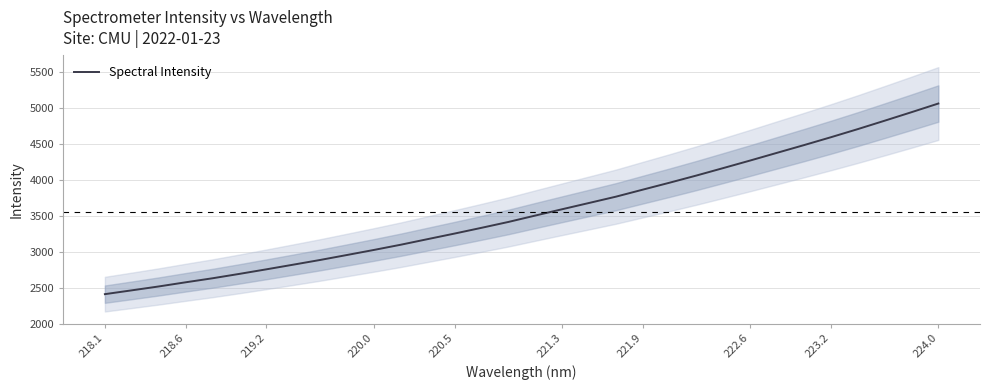

Which category has the highest value in the Spectral Intensity series?

224.0